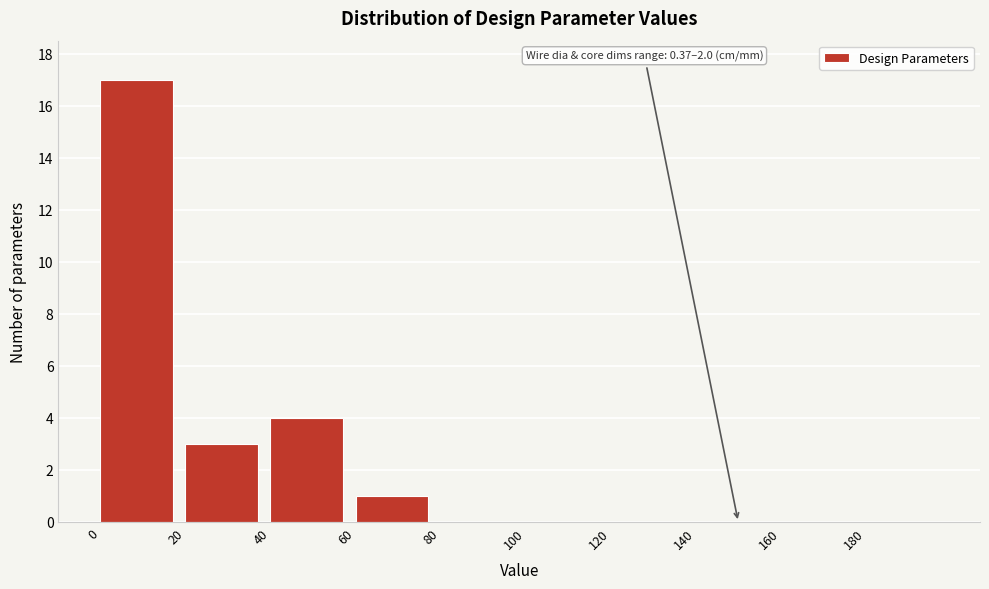

Over which range of the x-axis is the bar tallest?

0 to 20